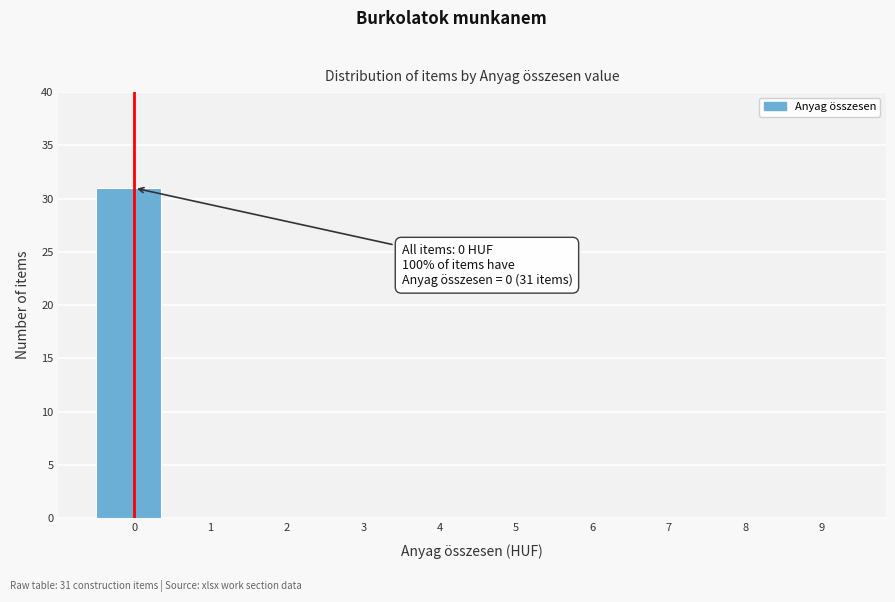

Reading left to right, extract all data points from this chart.

0=31	1=0	2=0	3=0	4=0	5=0	6=0	7=0	8=0	9=0